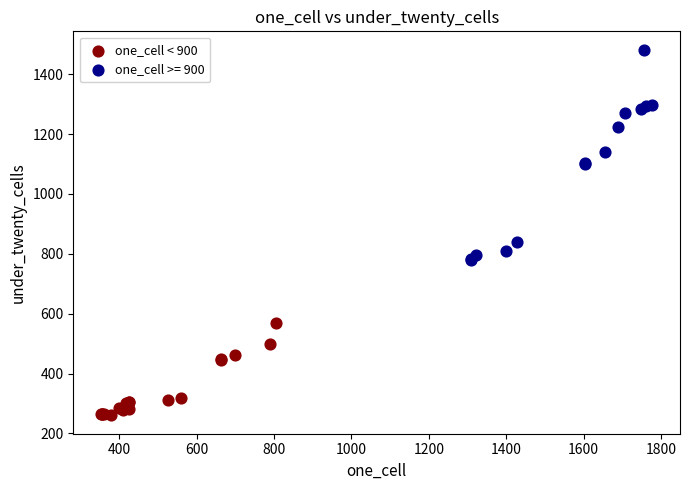

Which series has the widest spread of Y values?

one_cell >= 900